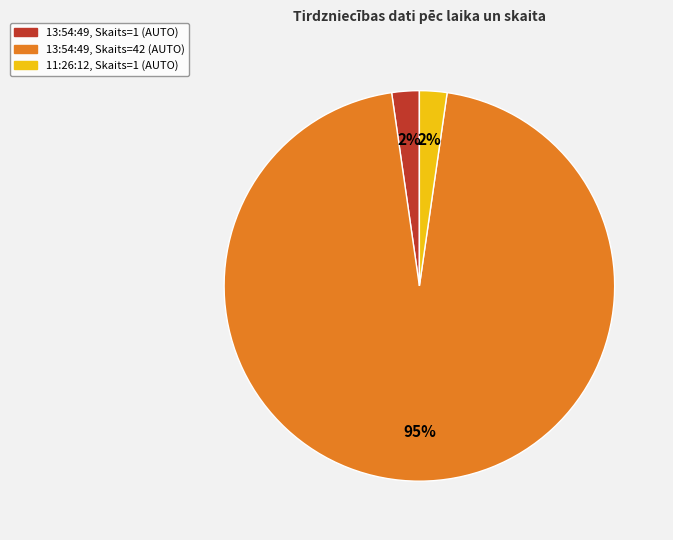

Is there any slice that represents more than half of the pie?

Yes